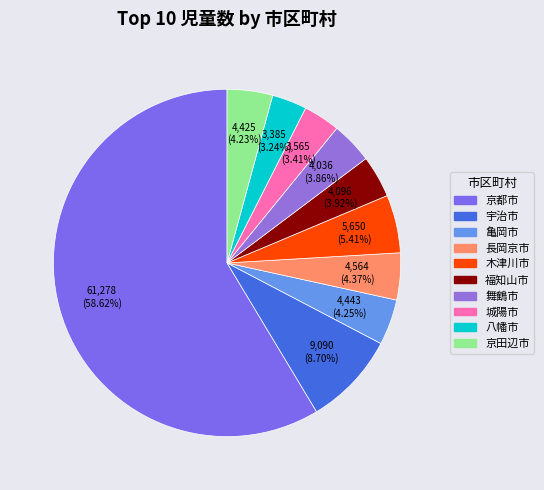

To the nearest percent, what is the combined percentage of 京都市 and 八幡市?

62%